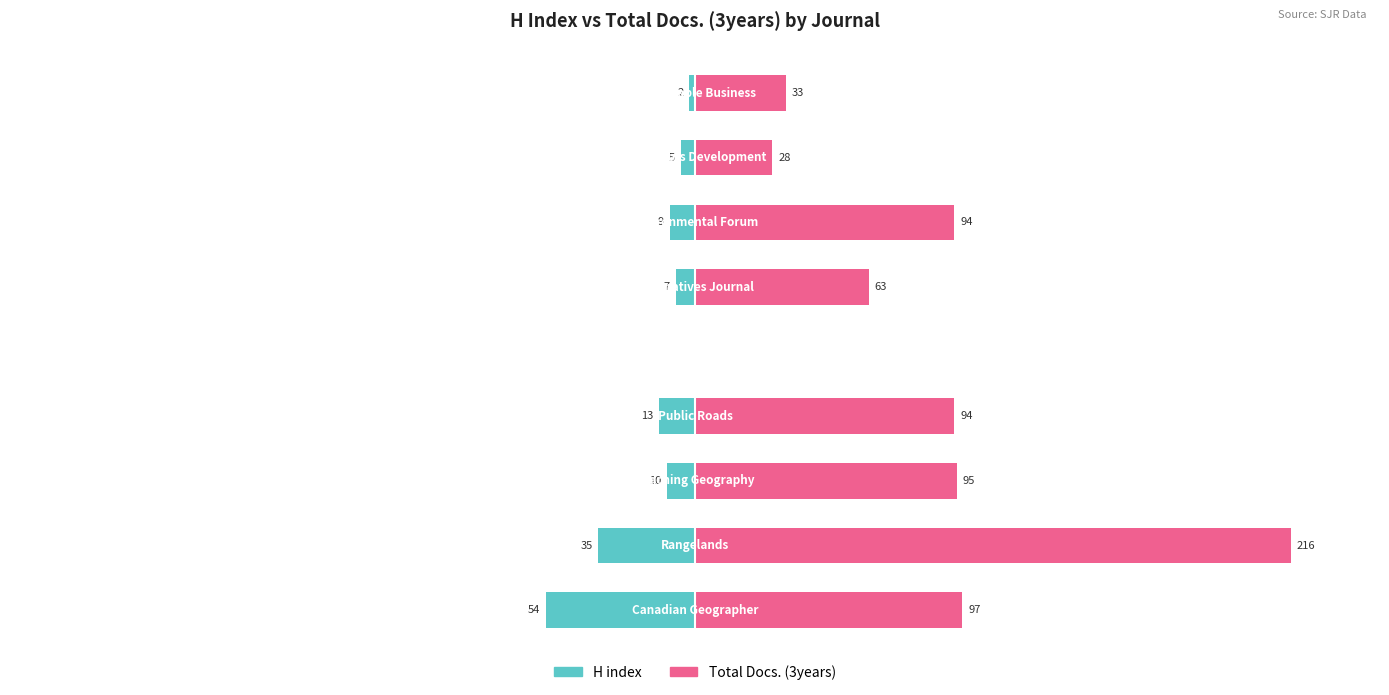

The Total Docs. (3years) series shows 8.4 at 5. True or false?

False